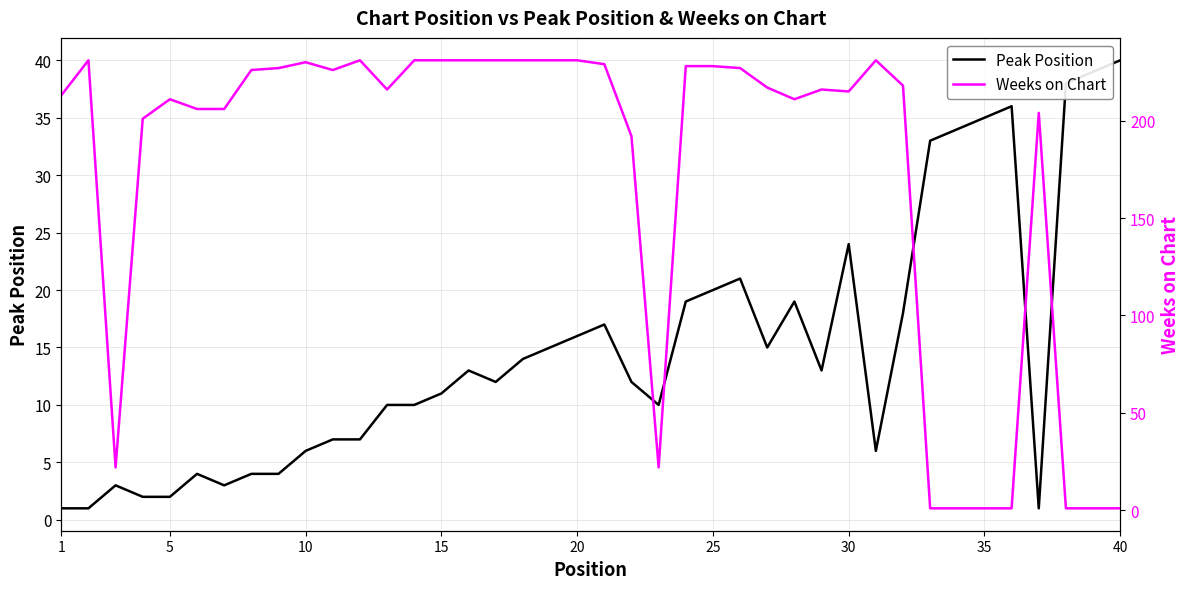

What is the difference between the highest and lowest values at 25?

202